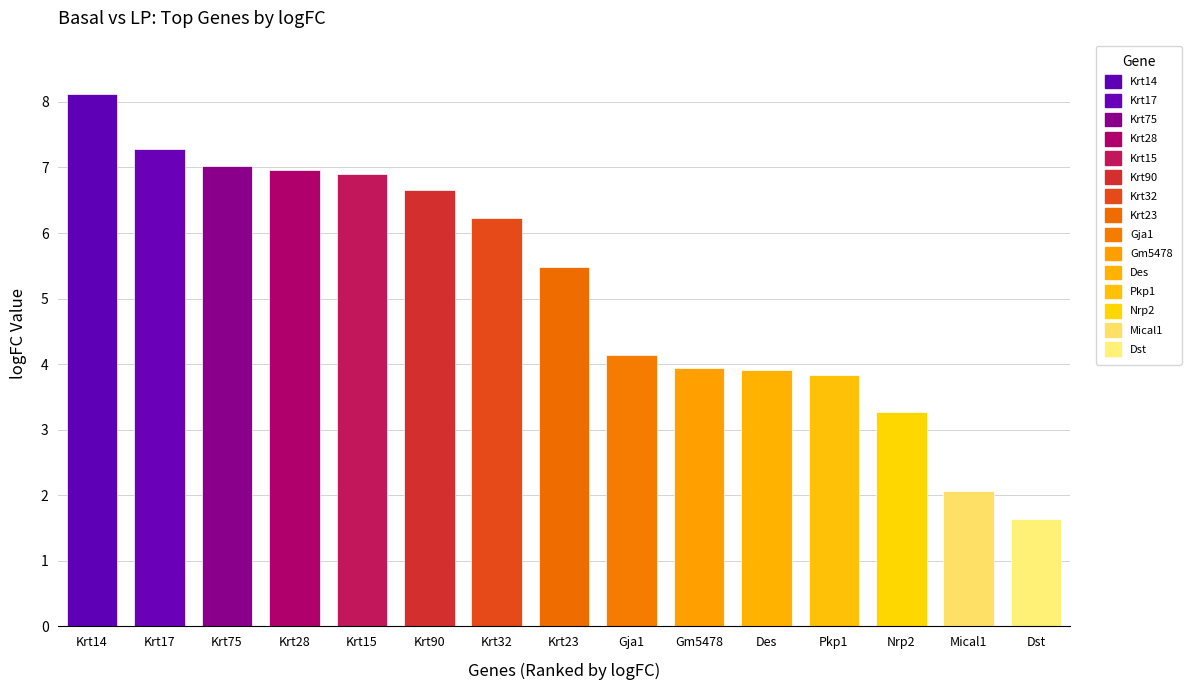

Which has a higher value, Krt90 or Gm5478?

Krt90